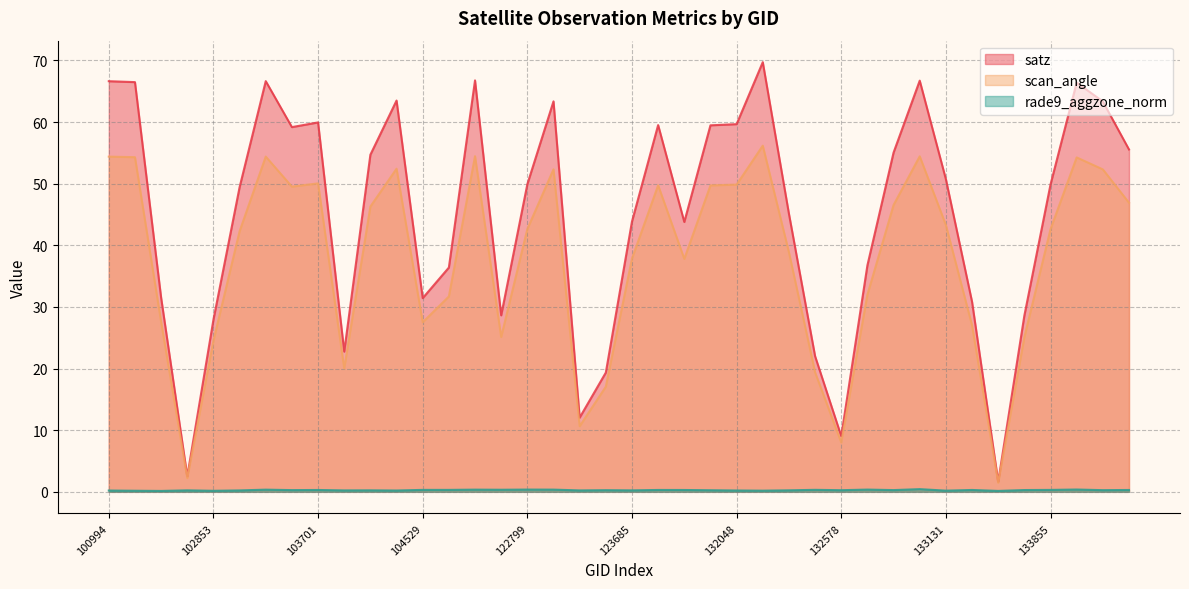

True or false: satz has a value of 69.7 at 132209.

True